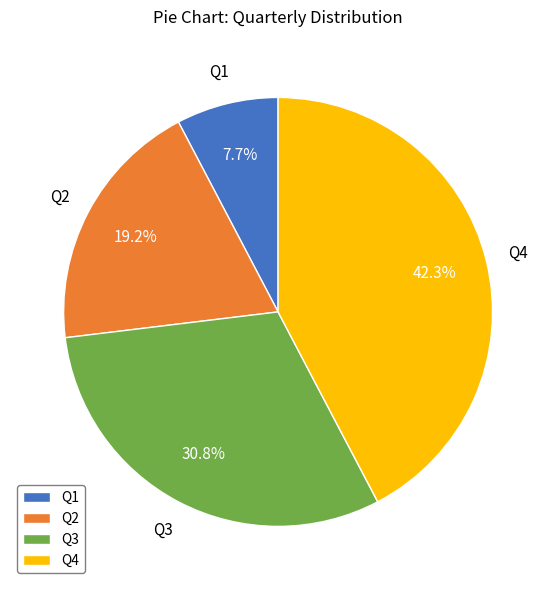

Is there a majority slice in this chart?

No